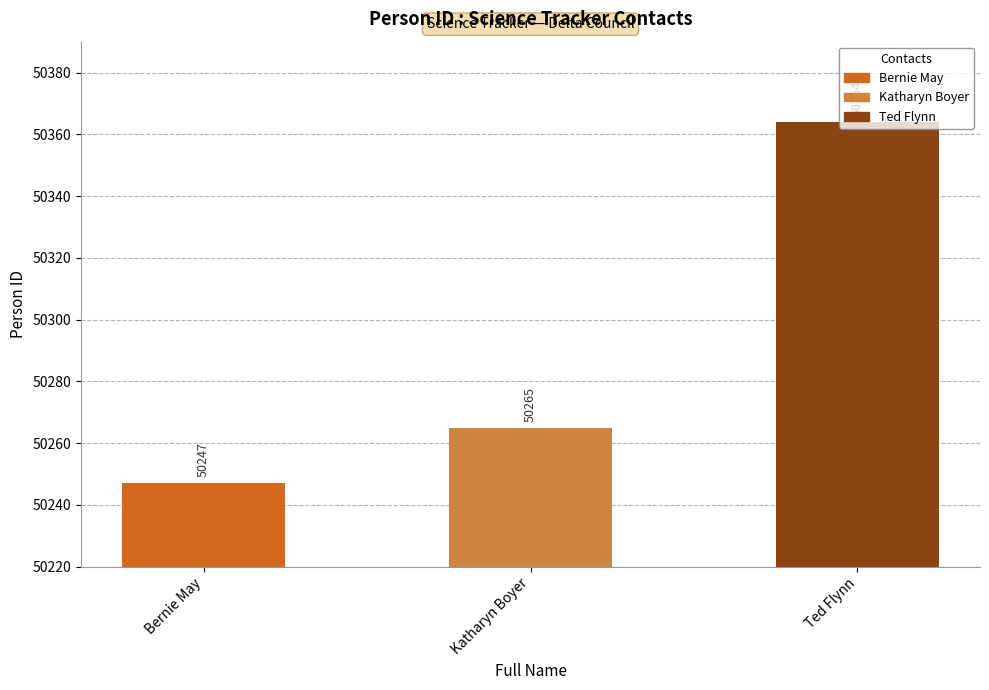

Read the value at Katharyn Boyer, to the nearest 50.

50250